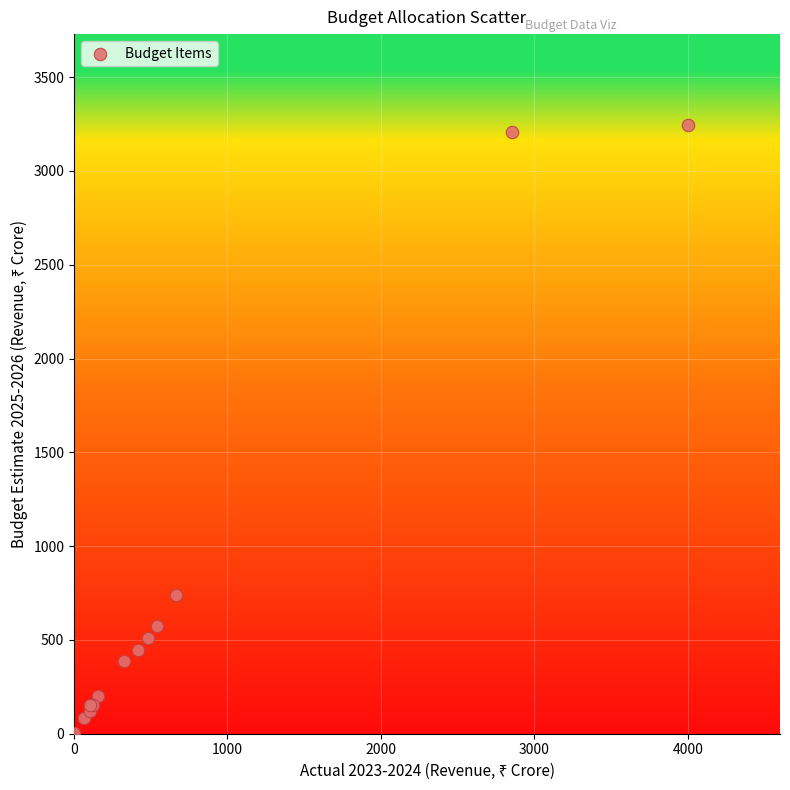

What Y value in the scatter plot is closest to 1622?

740.6